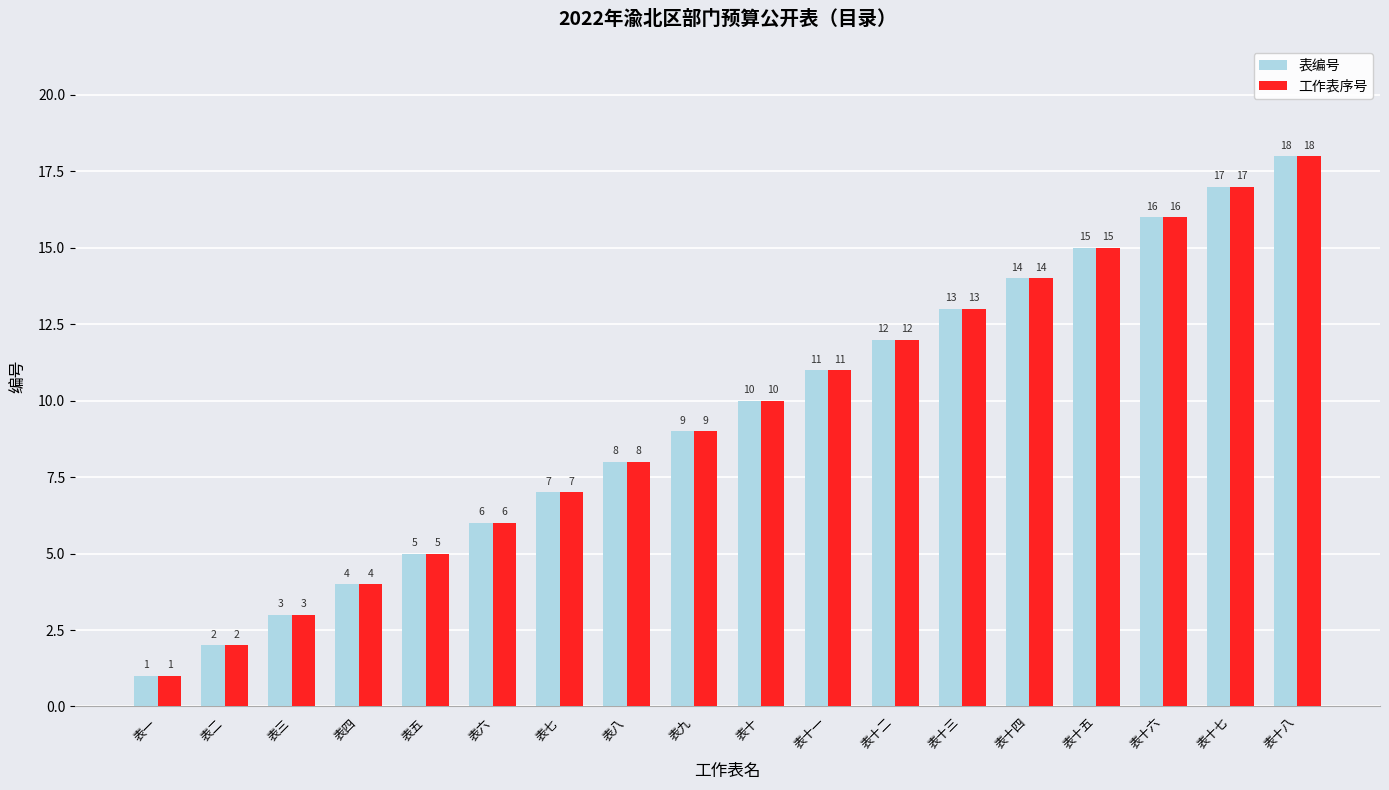

Reading left to right, extract all data points from this chart.

表编号: 1	2	3	4	5	6	7	8	9	10	11	12	13	14	15	16	17	18
工作表序号: 1	2	3	4	5	6	7	8	9	10	11	12	13	14	15	16	17	18